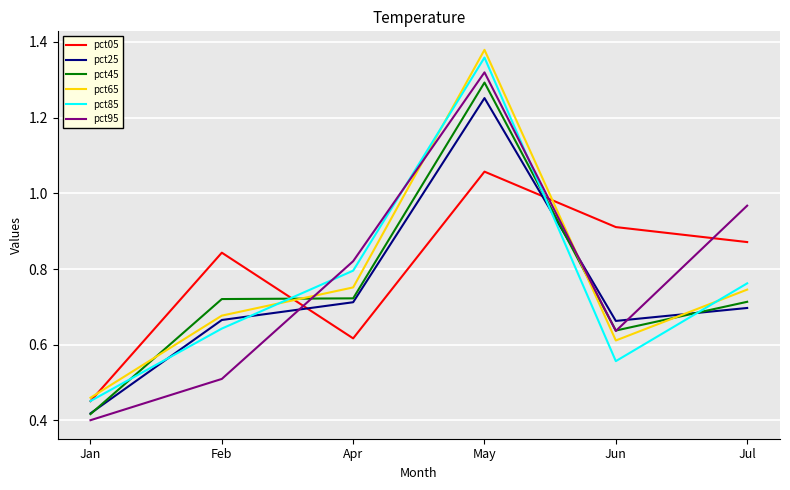

At how many categories does at least one series exceed 0?

6